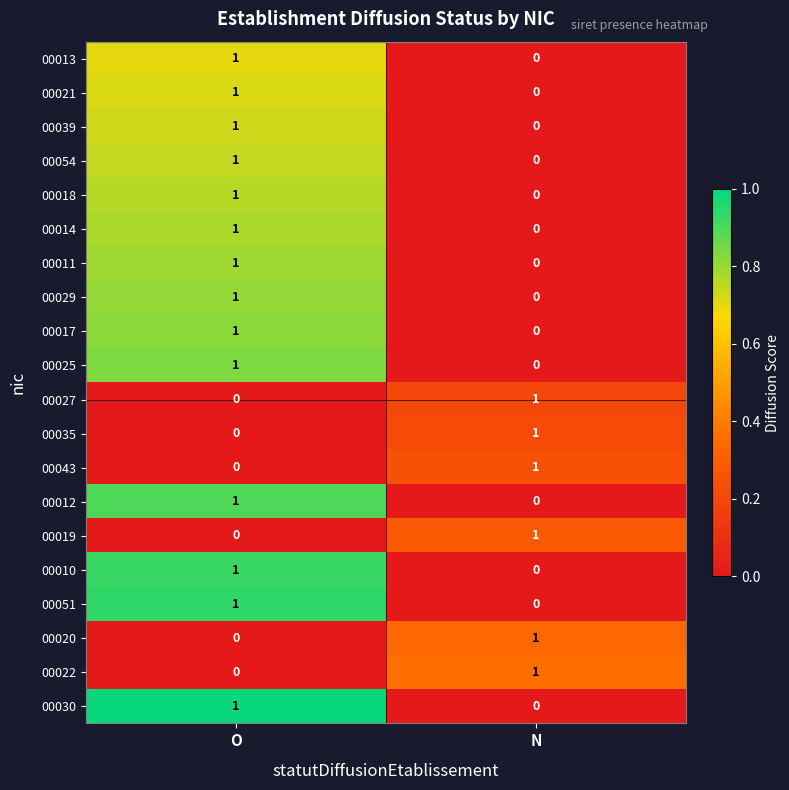

How many positive values does the 00051 series have?

1